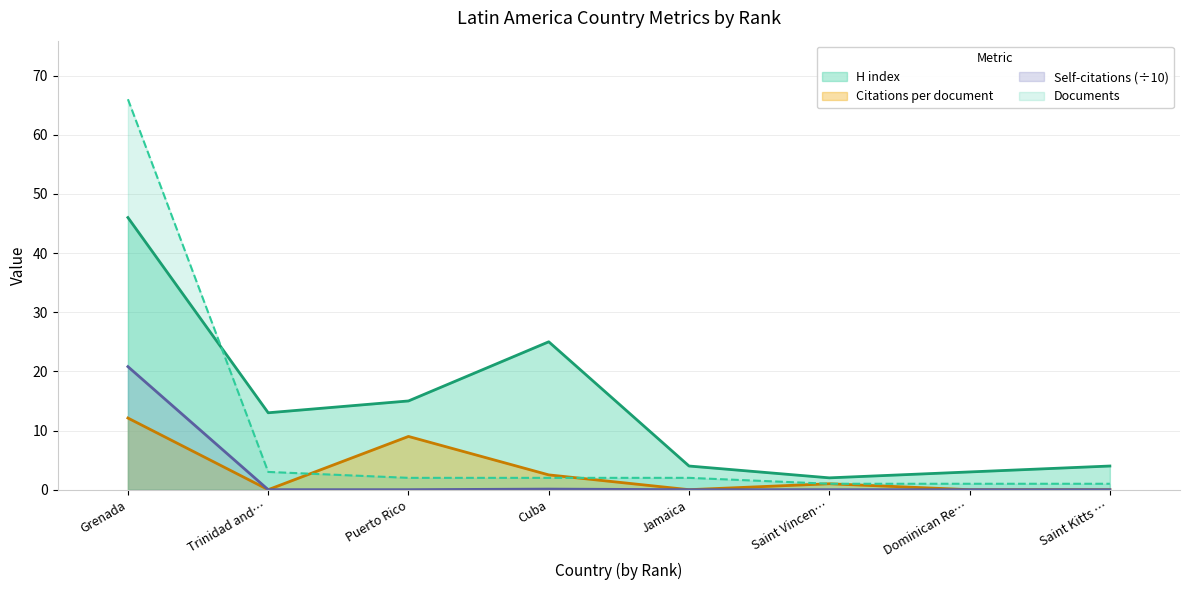

What position from the right is Saint Kitts …?

1